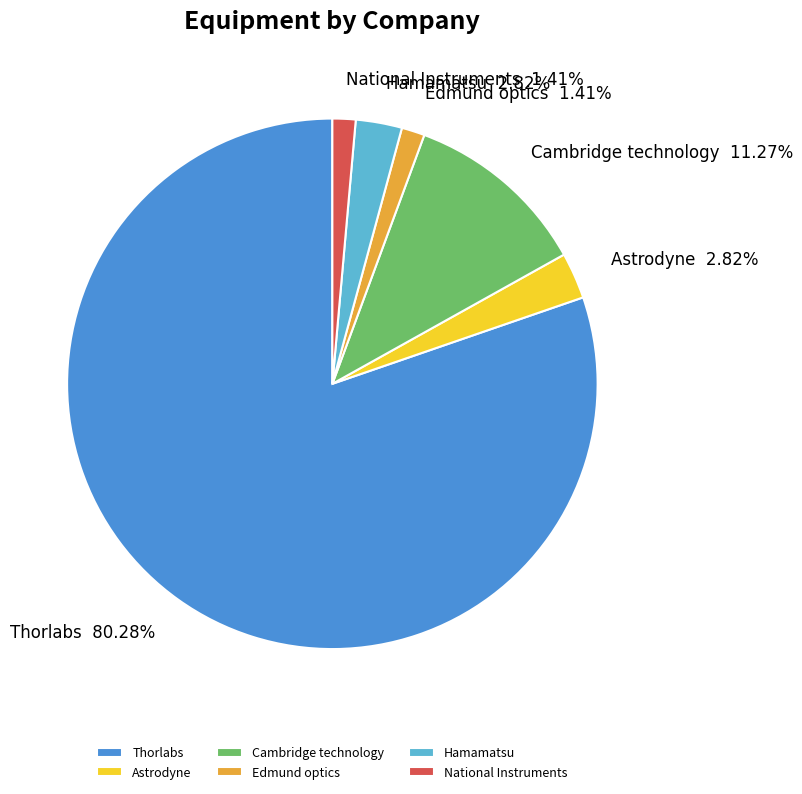

True or false: National Instruments accounts for 1% of the total.

True